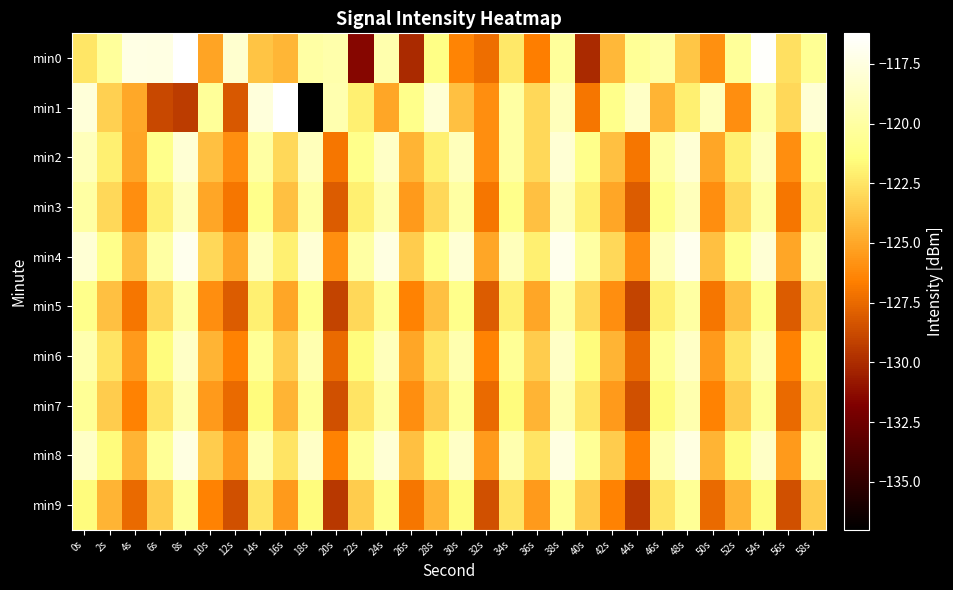

At 40s, list the series in order from smallest to largest.

min0, min1, min9, min5, min7, min3, min6, min2, min8, min4